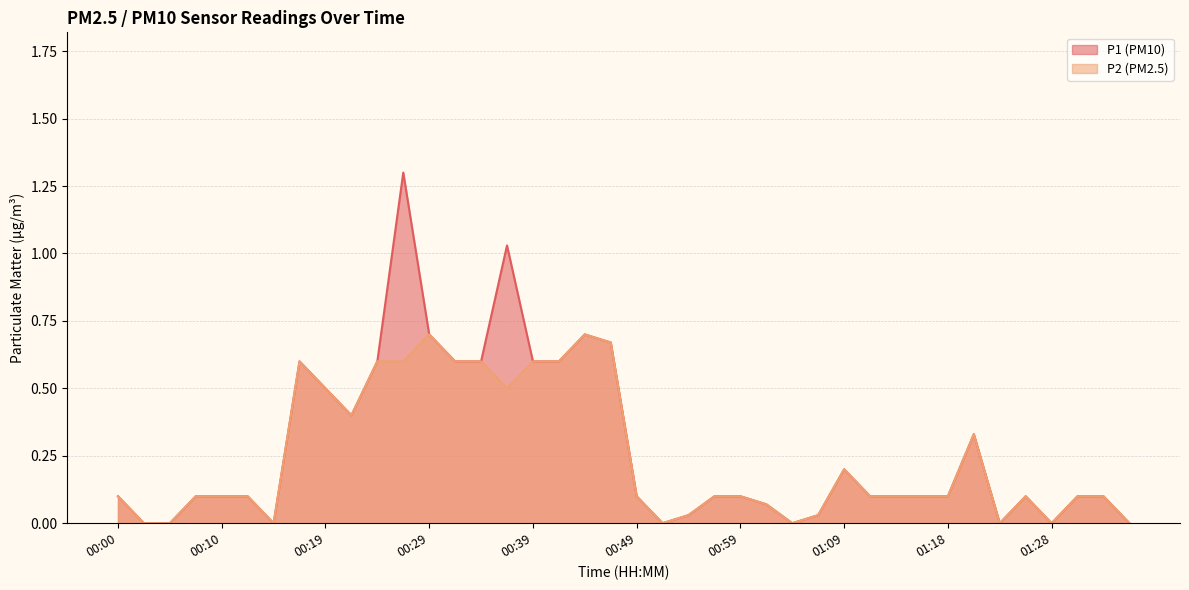

Where is P2 nearest to the value 0?

00:02